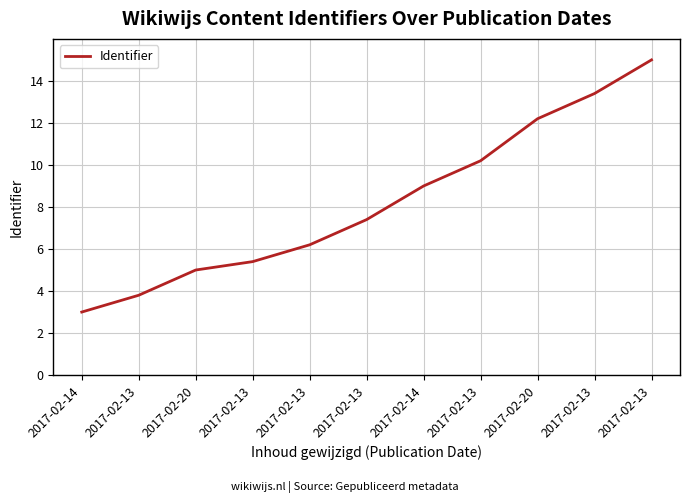

How many lines are shown in the chart?

1